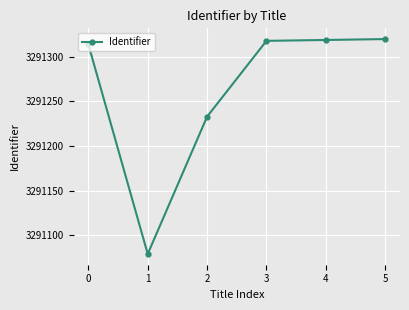

What is the maximum value shown in the chart?

3291320